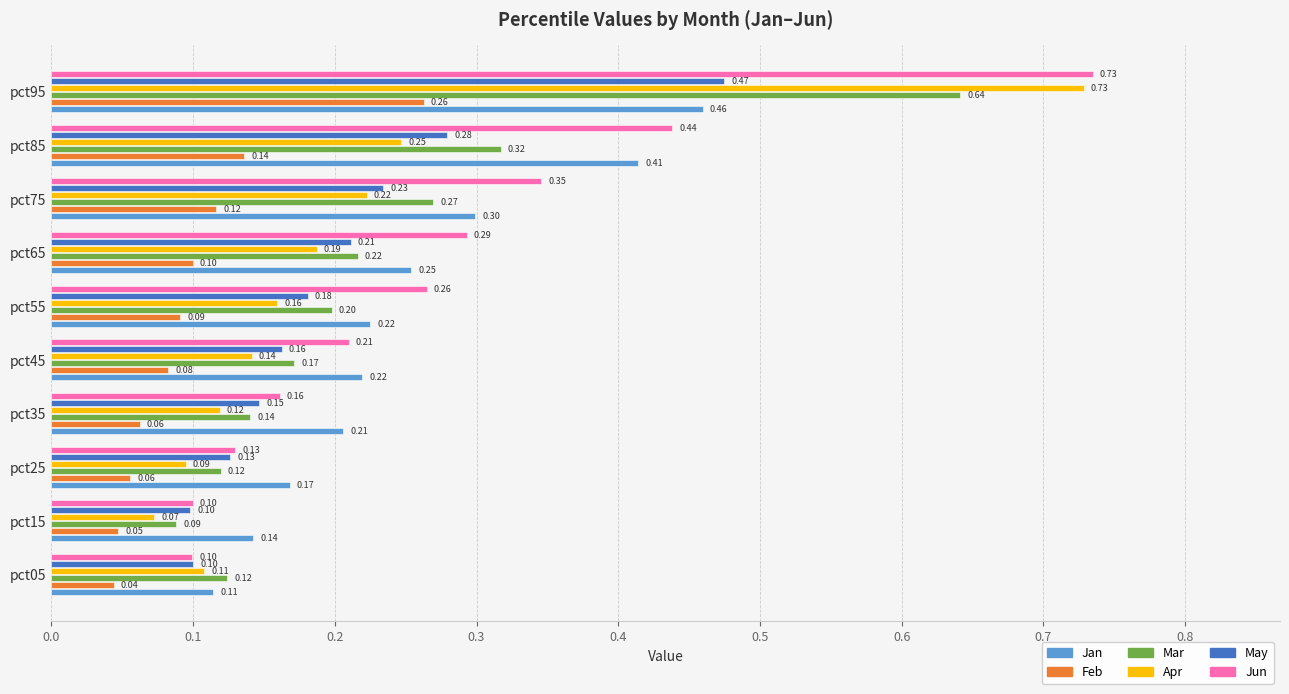

What is the sum of all Jun values?

2.8